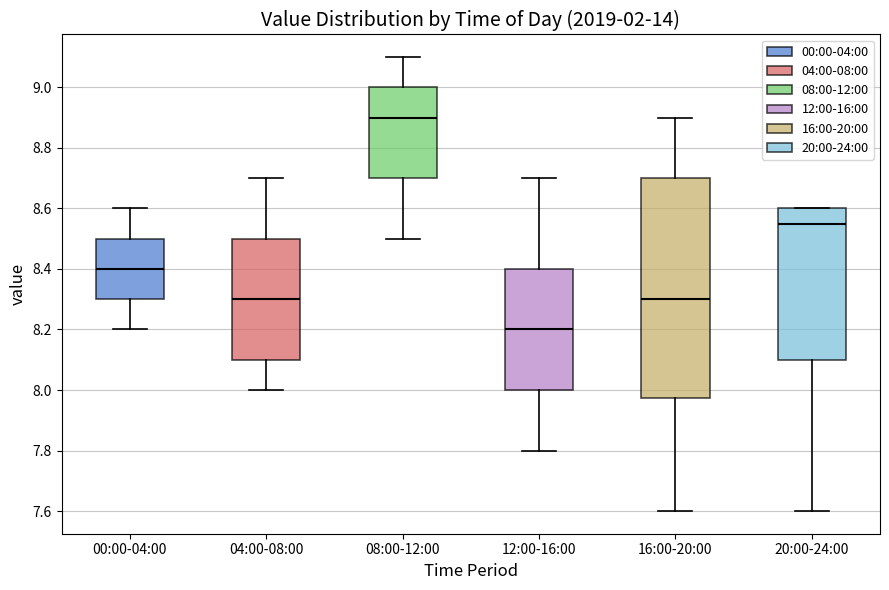

Where is the lower edge of the box for 08:00-12:00 on the y-axis? The values are not printed on the chart, so give them approximately, as read against the axis.

8.70